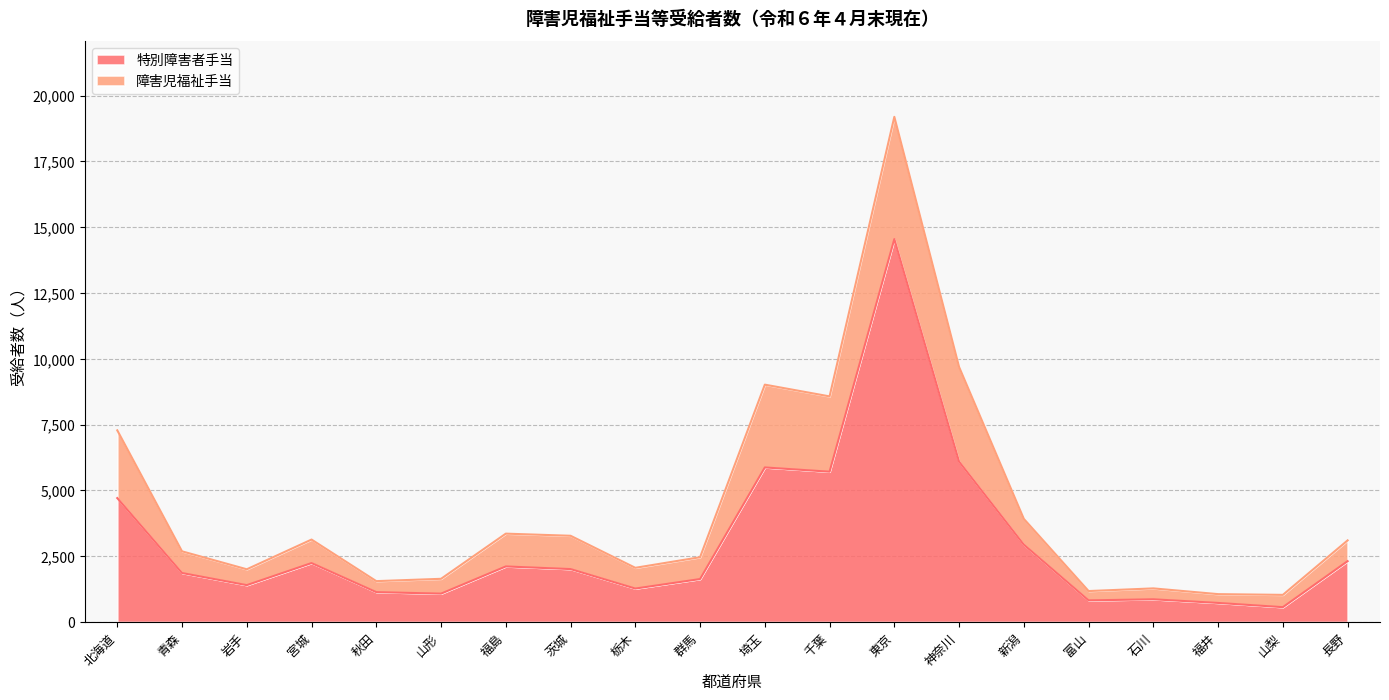

Which has a higher value, 福島 or 福井?

福島